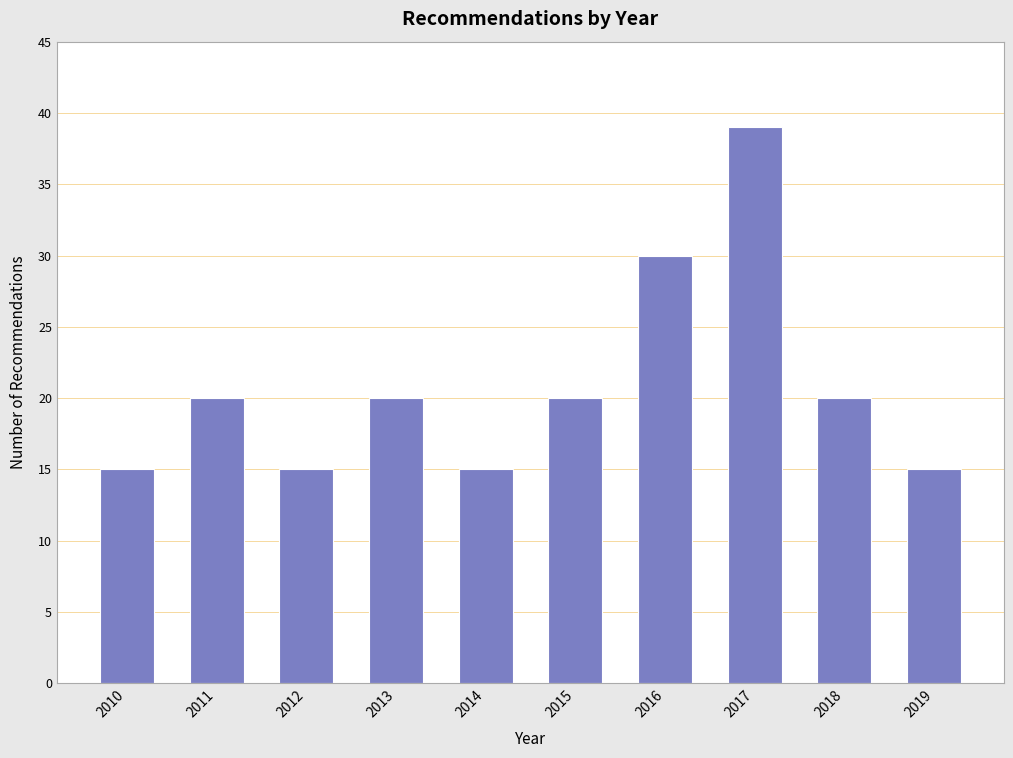

Reading left to right, list all the values displayed in this chart.

2010=15	2011=20	2012=15	2013=20	2014=15	2015=20	2016=30	2017=39	2018=20	2019=15